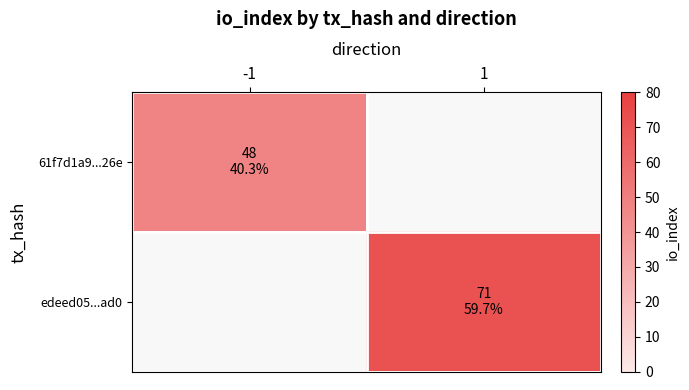

Reading left to right, what are all the values shown in this chart?

61f7d1a9...26e: -1=48	1=0
edeed05...ad0: -1=0	1=71